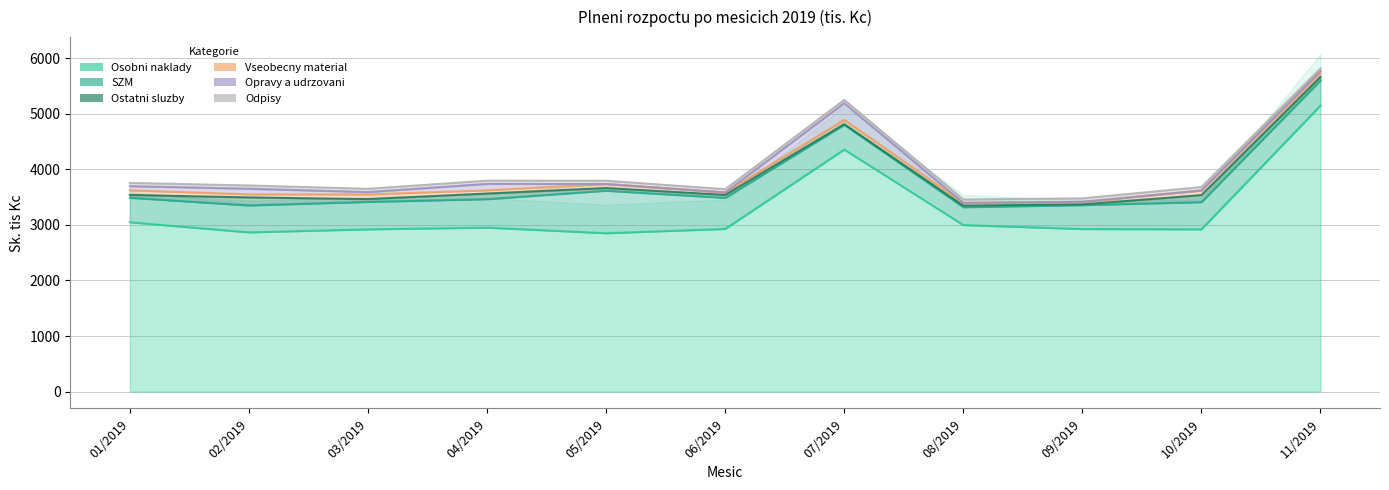

What is the label of the 8th point from the left?

08/2019